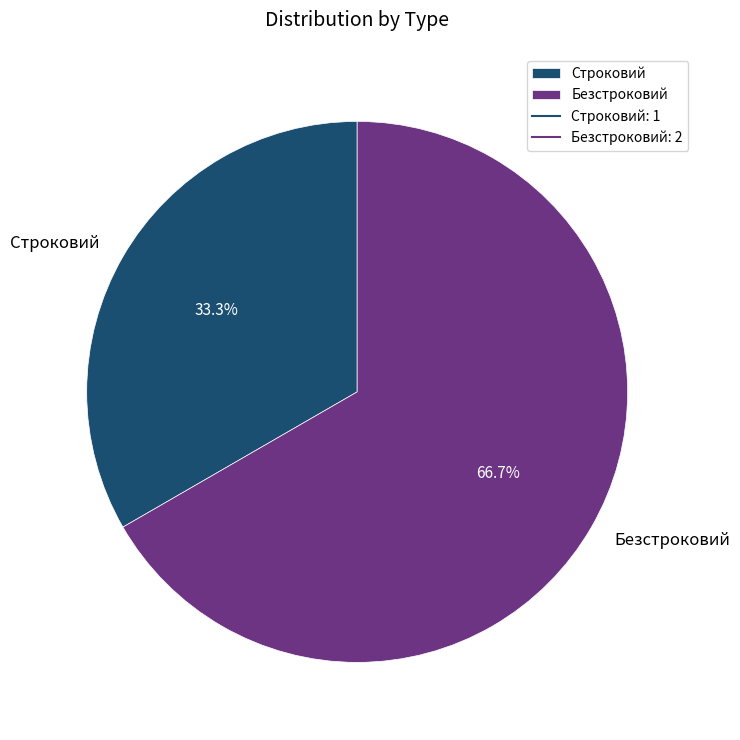

True or false: Строковий accounts for 33% of the total.

True